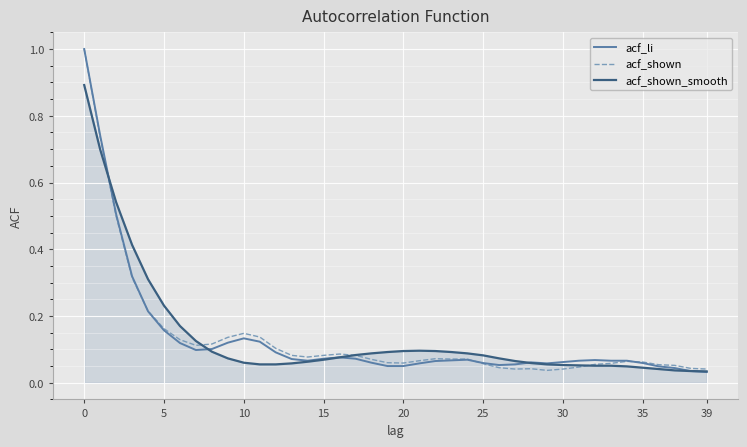

What is the highest value of the acf_shown_smooth series?

0.9